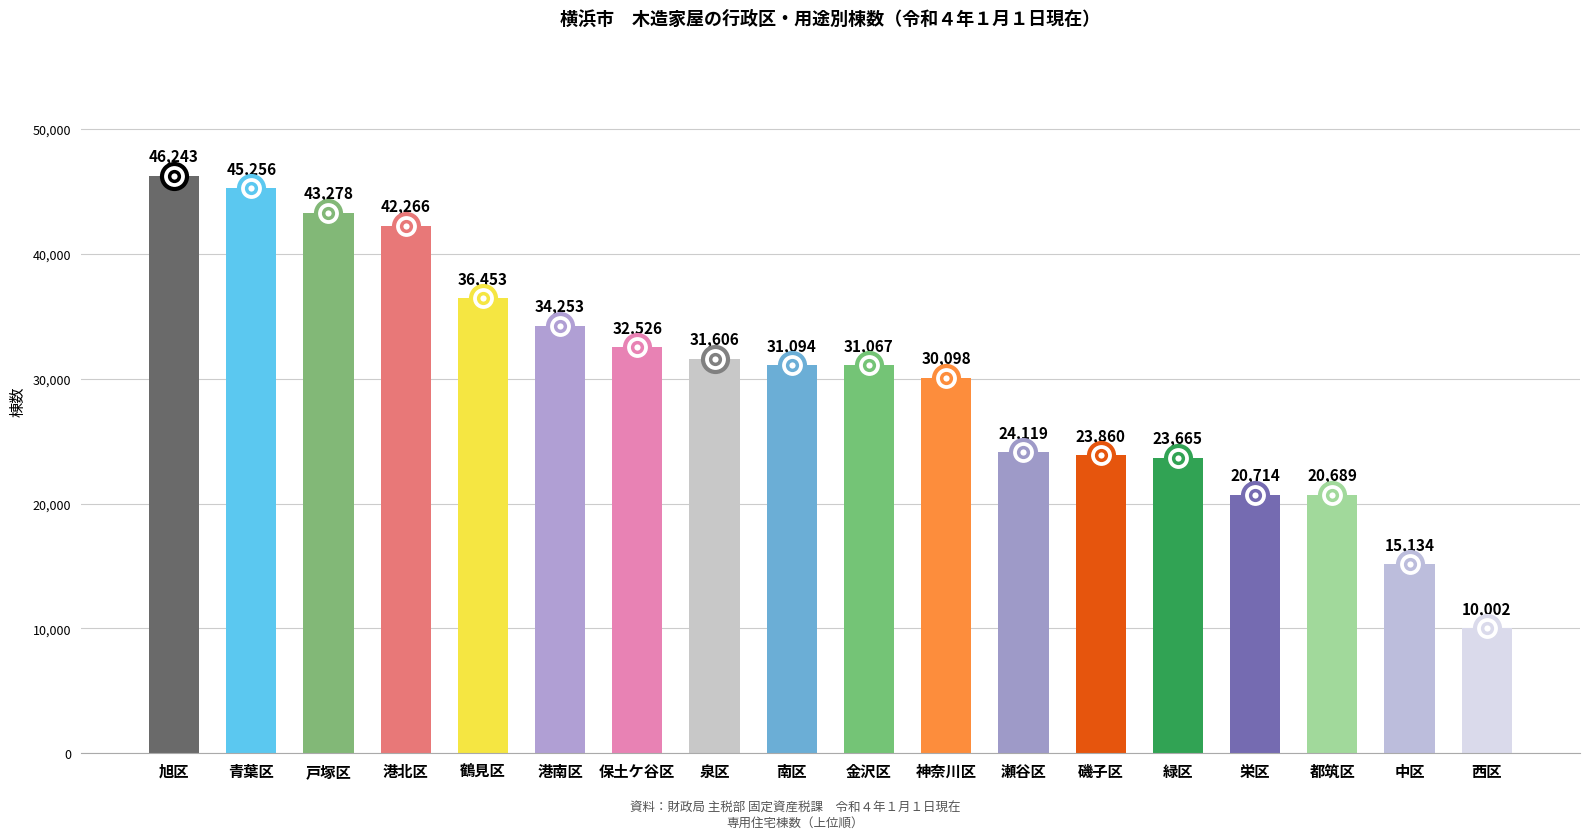

Reading left to right, extract all data points from this chart.

旭区=46243	青葉区=45256	戸塚区=43278	港北区=42266	鶴見区=36453	港南区=34253	保土ケ谷区=32526	泉区=31606	南区=31094	金沢区=31067	神奈川区=30098	瀬谷区=24119	磯子区=23860	緑区=23665	栄区=20714	都筑区=20689	中区=15134	西区=10002